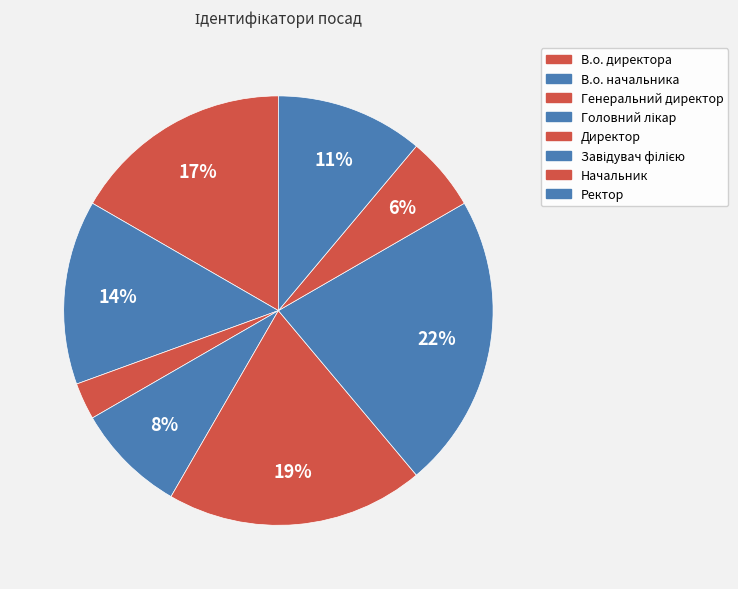

To the nearest percent, what is the combined percentage of Головний лікар and Генеральний директор?

11%